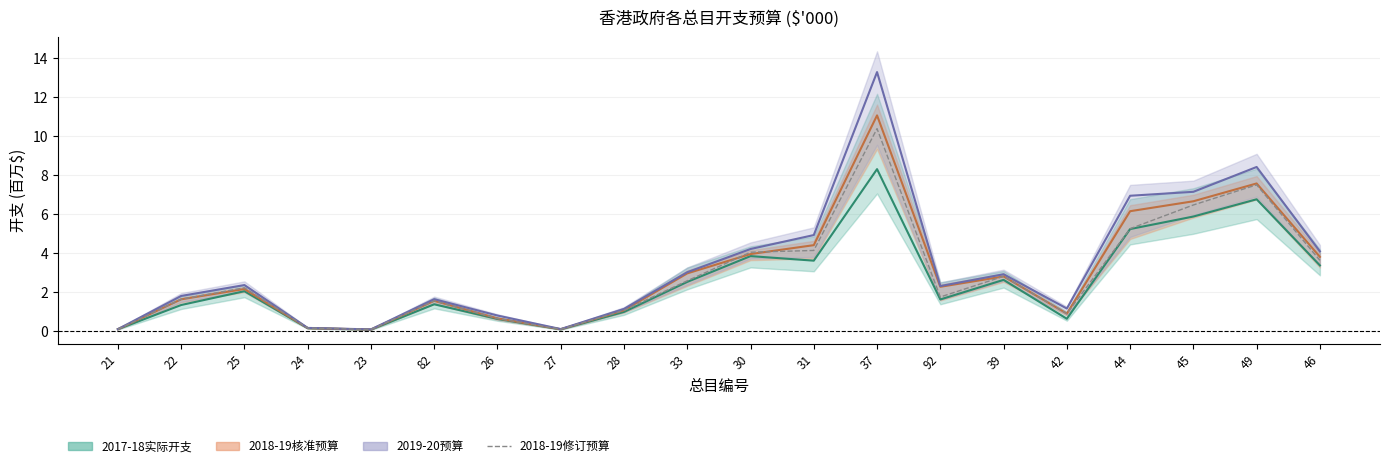

Reading left to right, extract all data points from this chart.

21=0.1	22=1.7	25=2.2	24=0.2	23=0.1	82=1.6	26=0.7	27=0.1	28=1.1	33=2.6	30=4.1	31=4.2	37=10.4	92=1.8	39=2.8	42=0.9	44=5.3	45=6.5	49=7.5	46=3.6